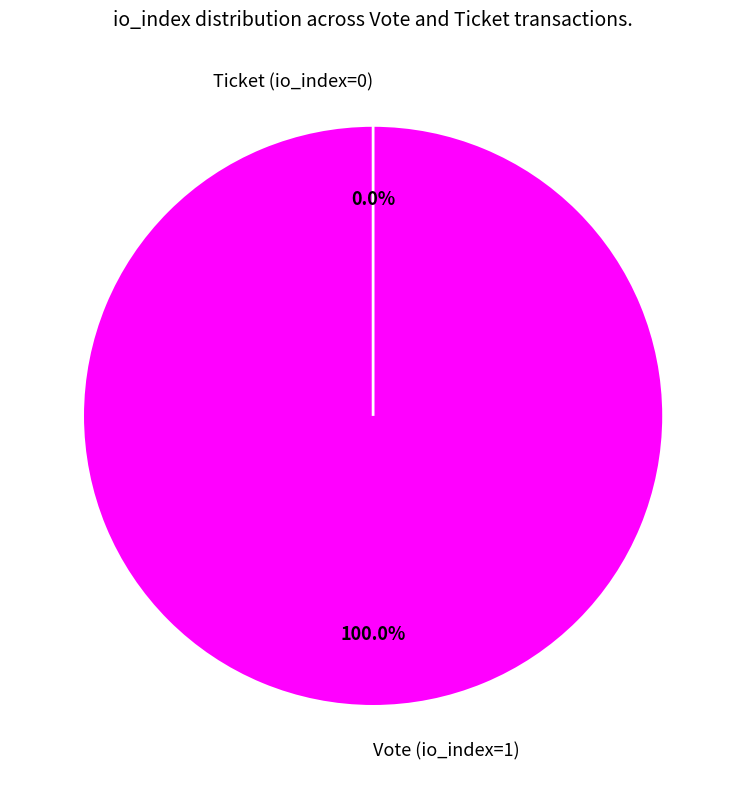

To the nearest percent, what is the difference between the Vote (io_index=1) and Ticket (io_index=0) slice percentages?

100%